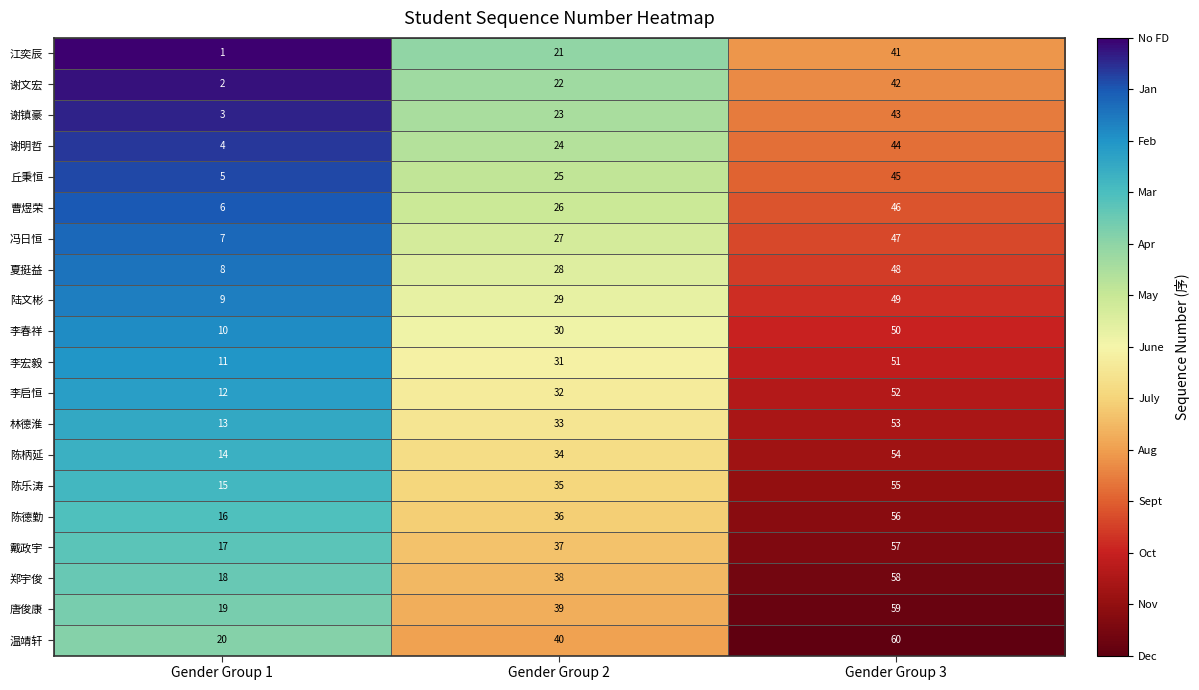

Rank the series at Gender Group 2 from lowest to highest value.

江奕辰, 谢文宏, 谢镇豪, 谢明哲, 丘秉恒, 曹煜荣, 冯日恒, 夏挺益, 陆文彬, 李春祥, 李宏毅, 李启恒, 林德淮, 陈柄延, 陈乐涛, 陈德勤, 戴政宇, 郑宇俊, 唐俊康, 温靖轩